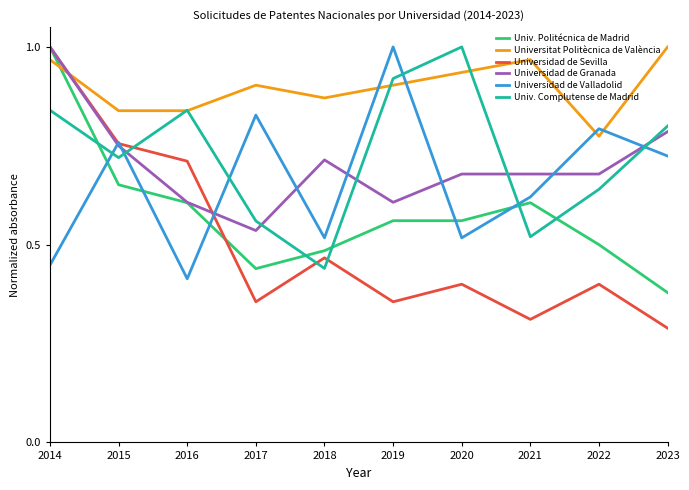

What is the difference between the Universidad de Valladolid values at 2016 and 2021?

0.2